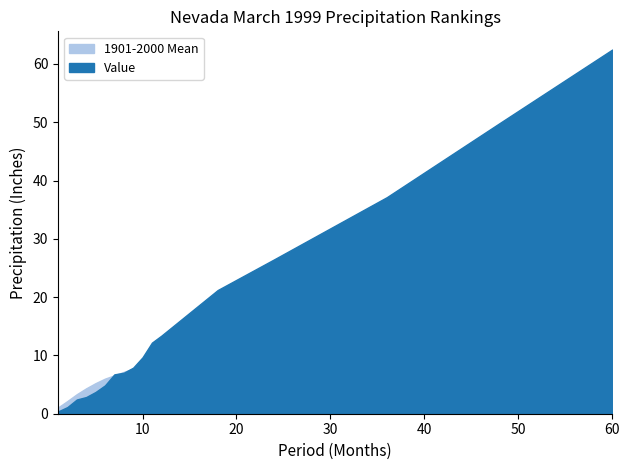

What is the difference between the 1901-2000 Mean values at 8 and 60?

44.2